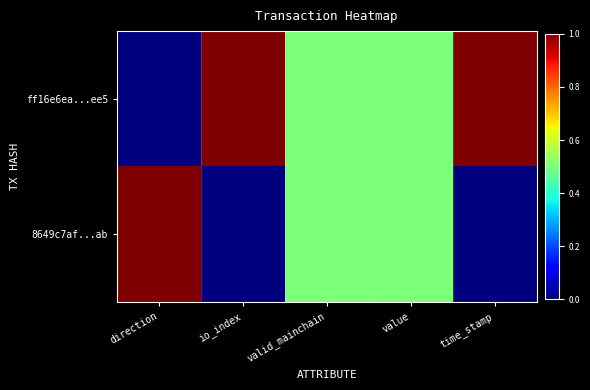

Reading left to right, what are all the values shown in this chart?

ff16e6ea...ee5: direction=0.0	io_index=1.0	valid_mainchain=0.5	value=0.5	time_stamp=1.0
8649c7af...ab: direction=1.0	io_index=0.0	valid_mainchain=0.5	value=0.5	time_stamp=0.0